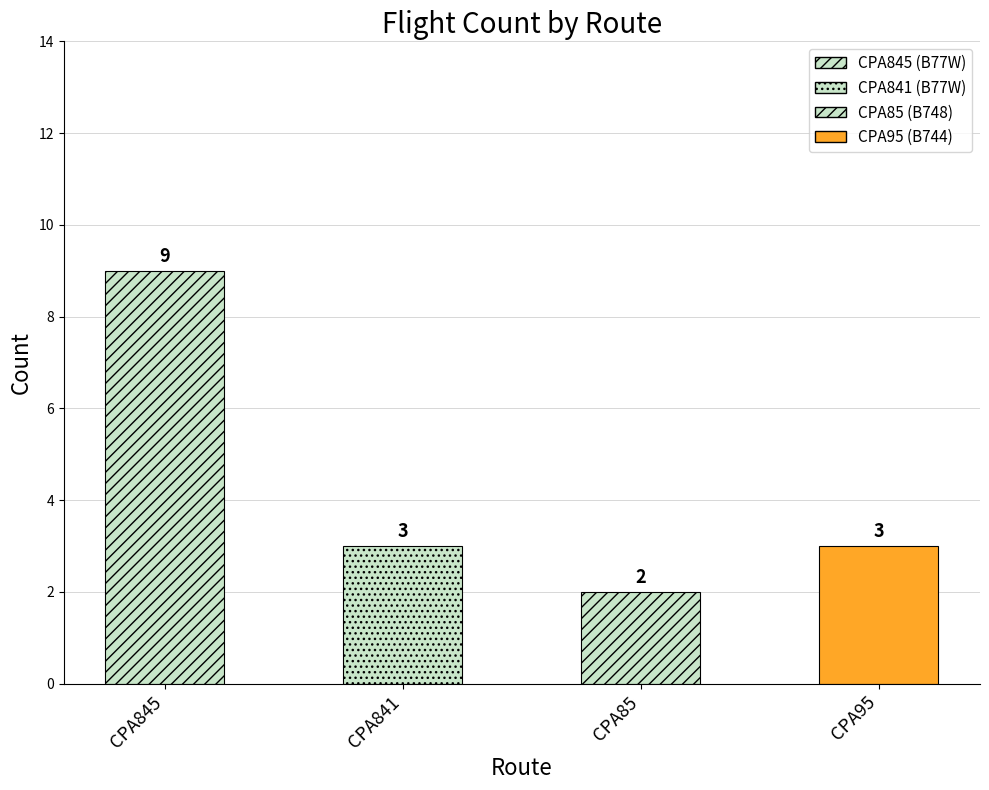

Between CPA85 and CPA845, which is larger?

CPA845